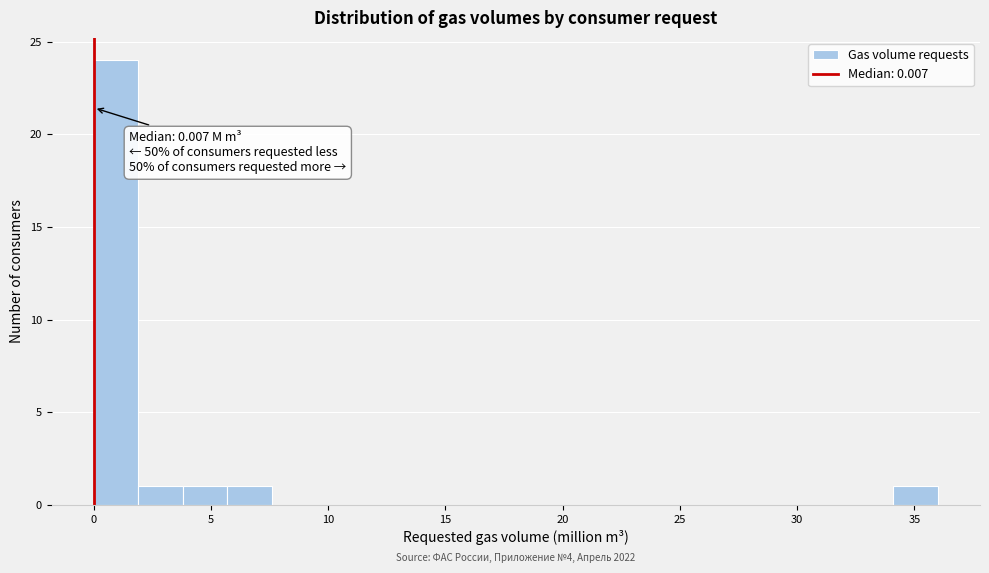

Around what value on the x-axis is the tallest bar? Give the approximate position of its centre, as read against the axis.

1.0